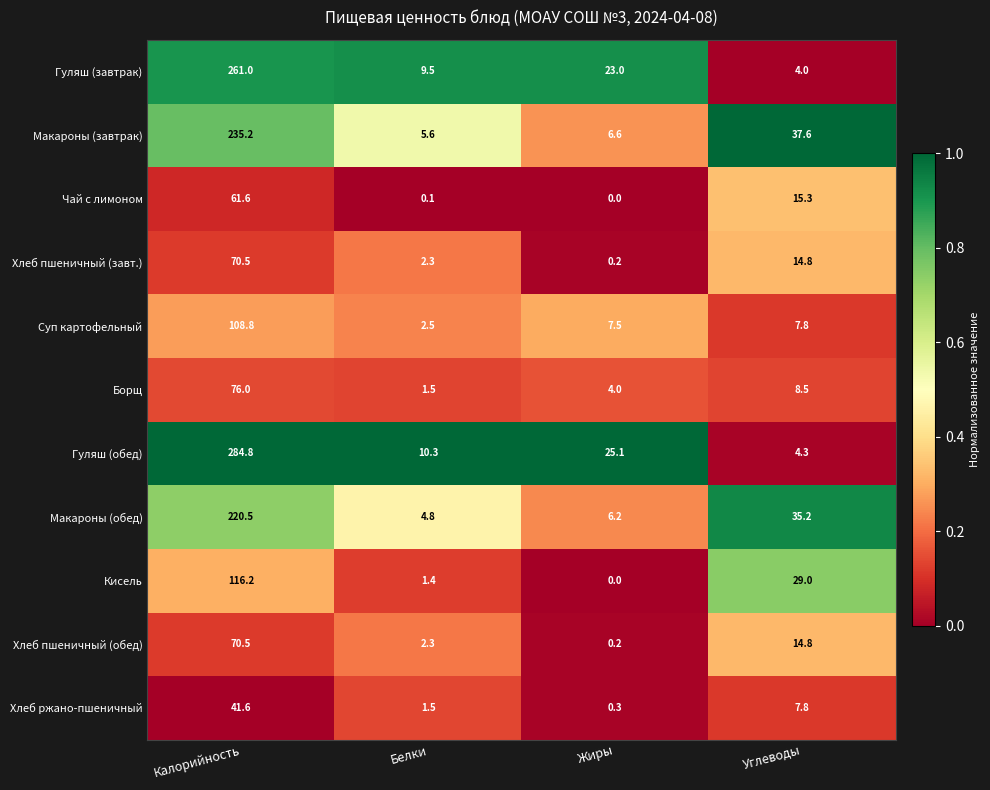

The value of Макароны (обед) at Калорийность is 220.5. True or false?

True